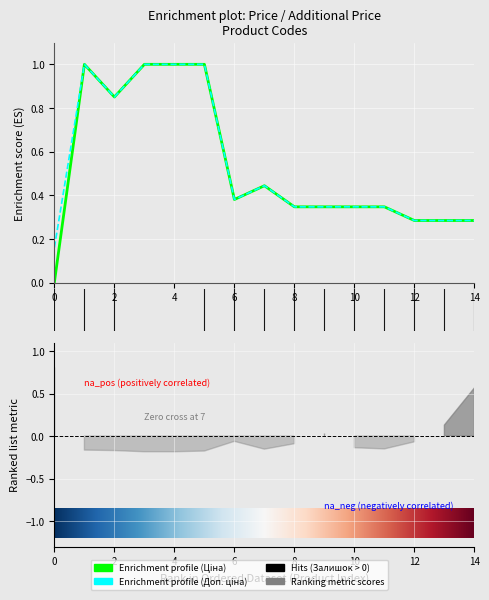

Rank the series by their maximum value, from lowest to highest.

Ціна, Доп. ціна